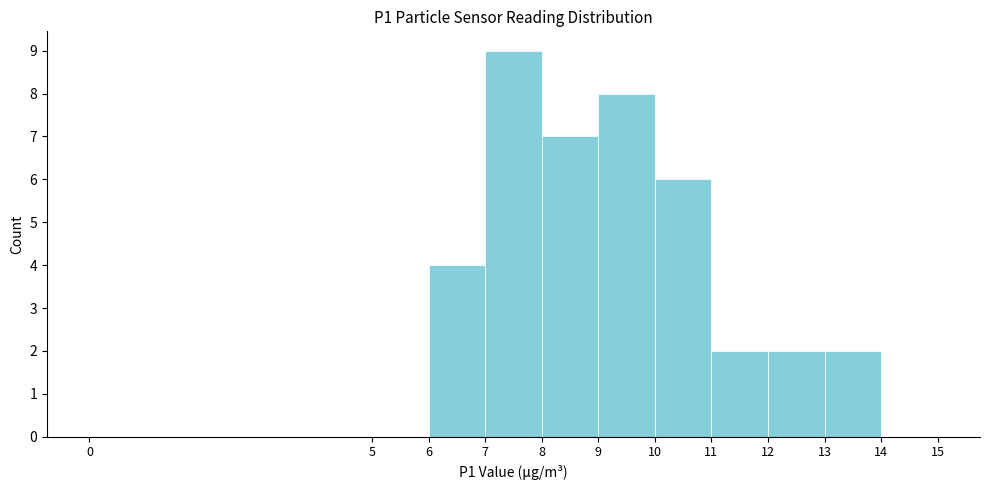

How tall is the bar that spans 8 to 9 on the x-axis? The values are not printed on the chart, so give them approximately, as read against the axis.

7